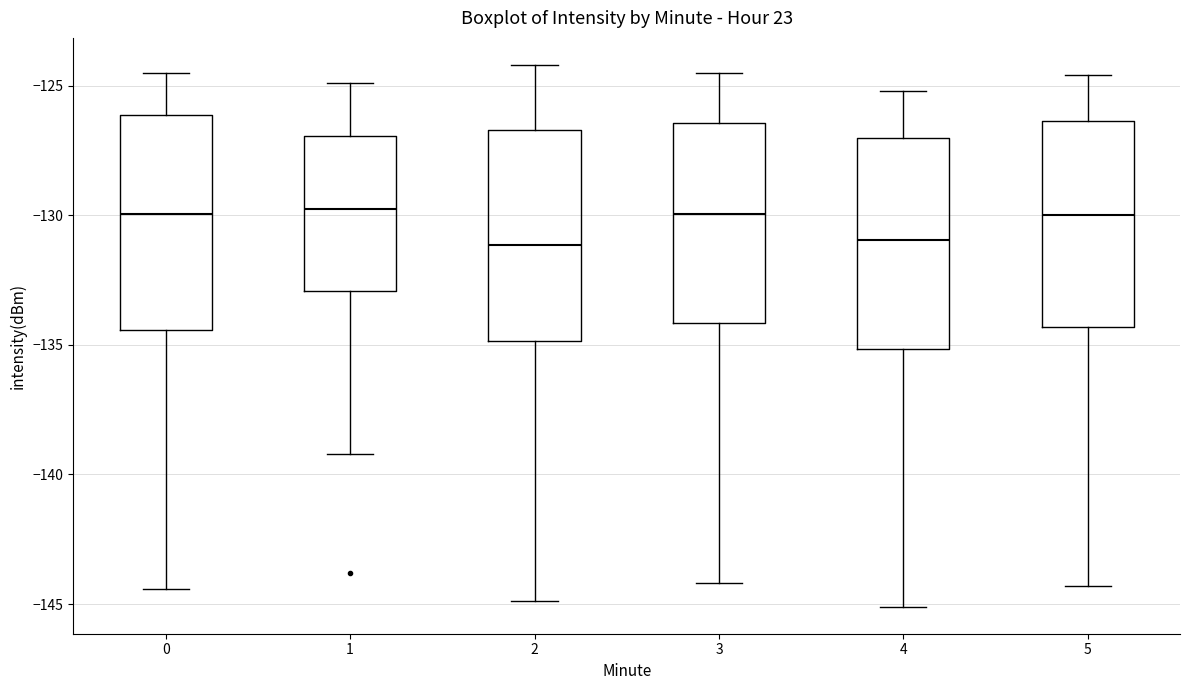

Reading left to right, read every box against the y-axis: the position of its median line, the range the box covers, and the ends of its whiskers. The values are not printed on the chart, so give them approximately, as read against the axis.

0: median -130.0, box -134.5 to -126.0, whiskers -144.5 to -124.5
1: median -129.5, box -133.0 to -127.0, whiskers -139.0 to -125.0
2: median -131.0, box -135.0 to -126.5, whiskers -145.0 to -124.0
3: median -130.0, box -134.0 to -126.5, whiskers -144.0 to -124.5
4: median -131.0, box -135.0 to -127.0, whiskers -145.0 to -125.0
5: median -130.0, box -134.5 to -126.5, whiskers -144.5 to -124.5